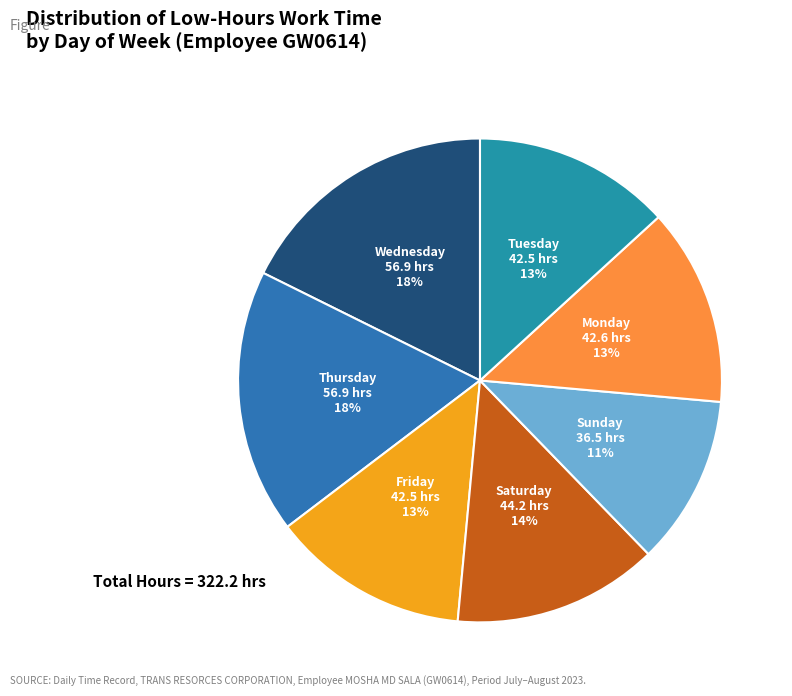

To the nearest percent, what is the average slice percentage?

14%